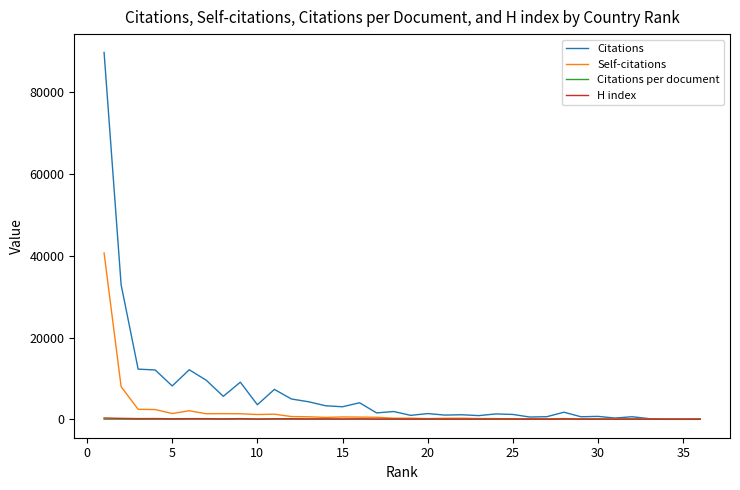

Which series has the widest spread of values?

Citations